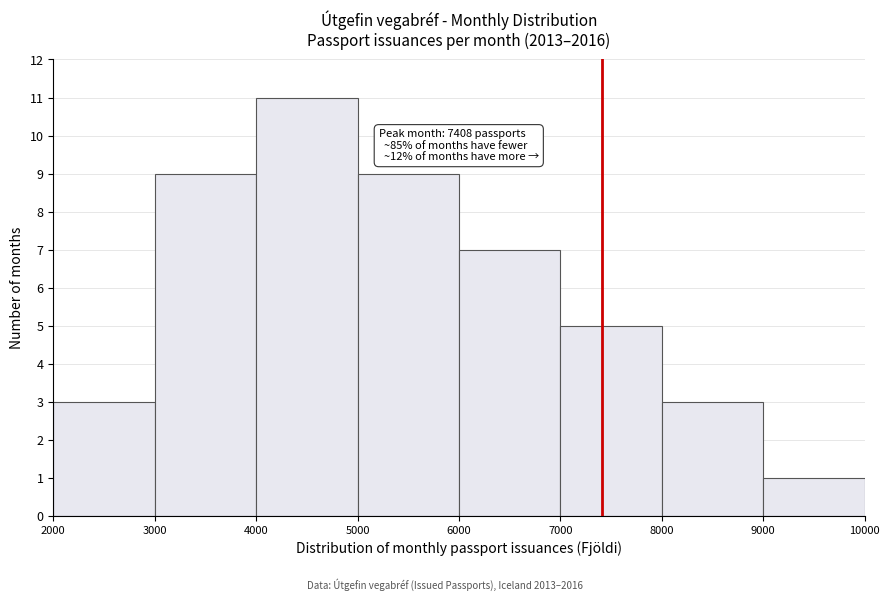

Over which range of the x-axis is the bar tallest?

4000 to 5000